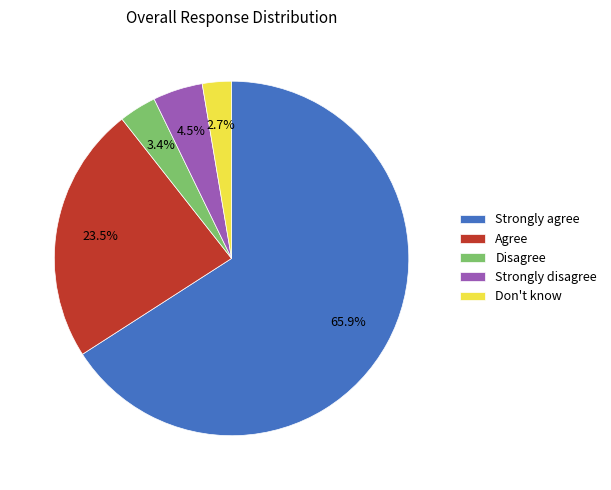

Is there a majority slice in this chart?

Yes